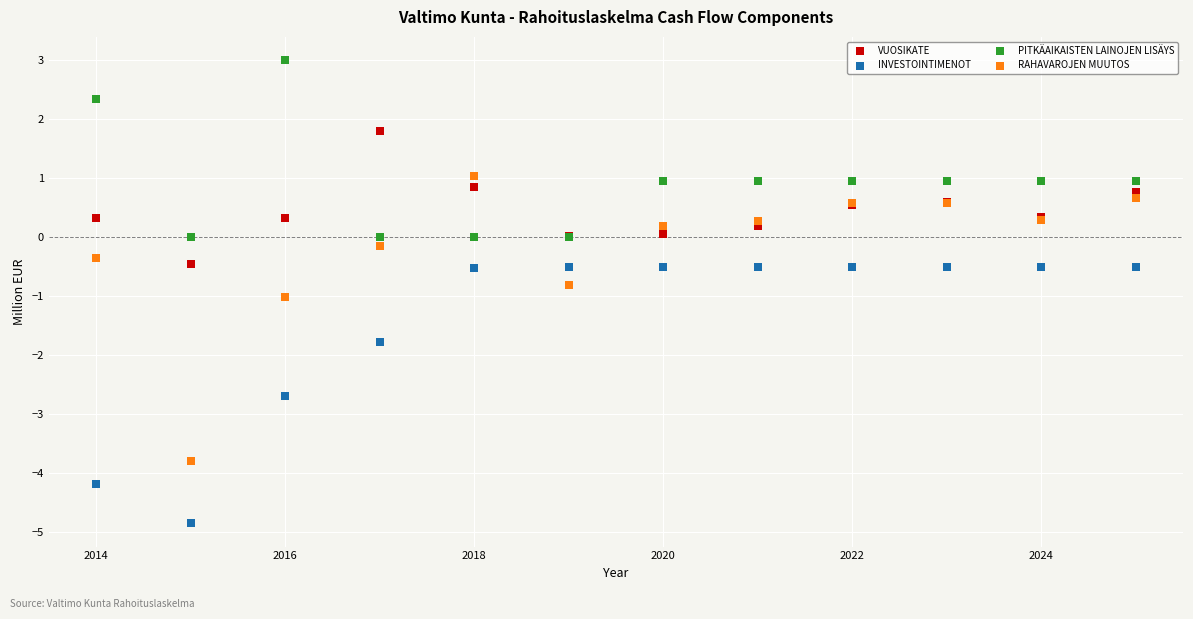

Which series has the widest spread of Y values?

RAHAVAROJEN MUUTOS